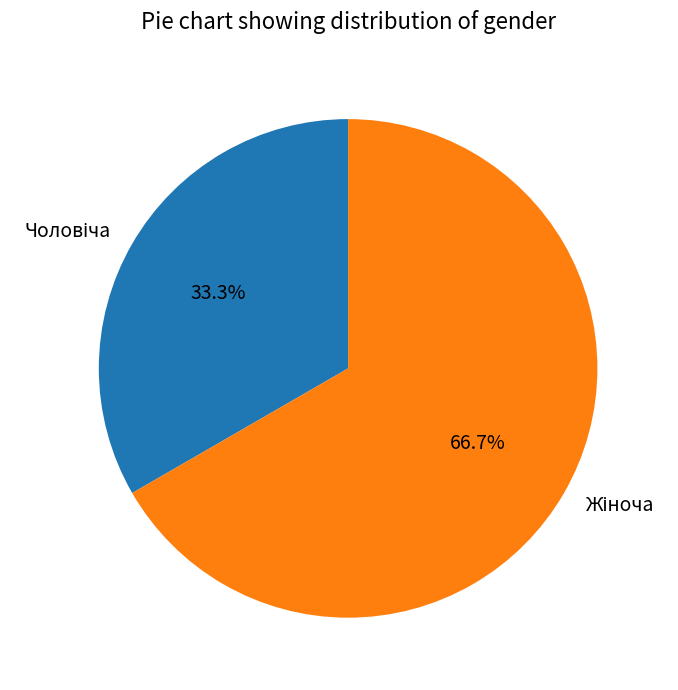

How many segments does this pie chart have?

2